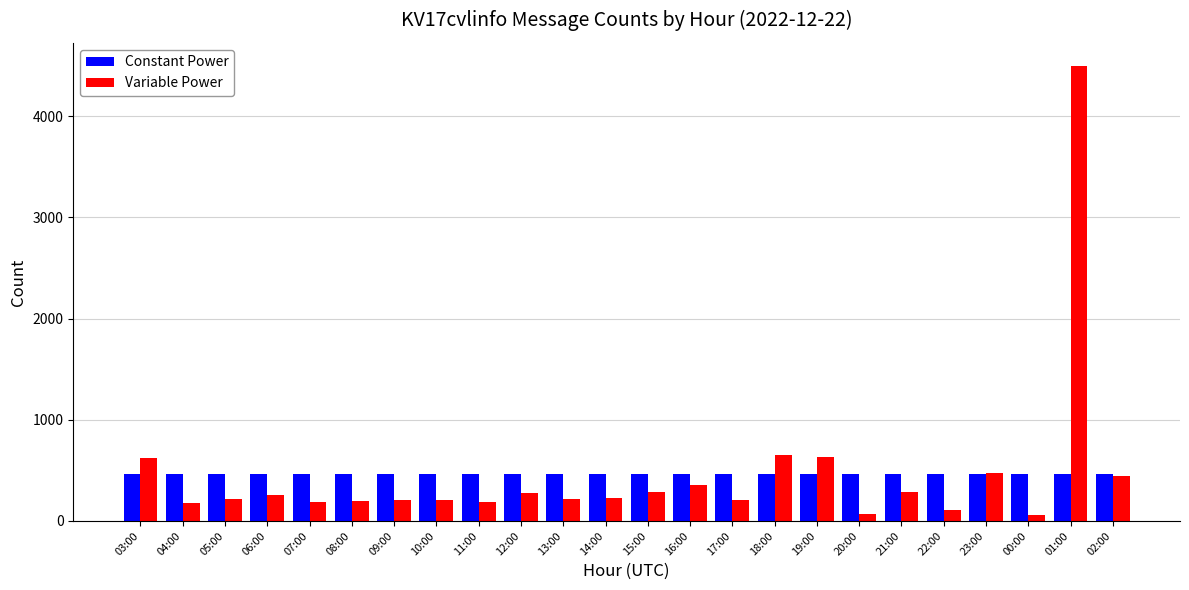

What is the label of the 4th bar from the right?

23:00